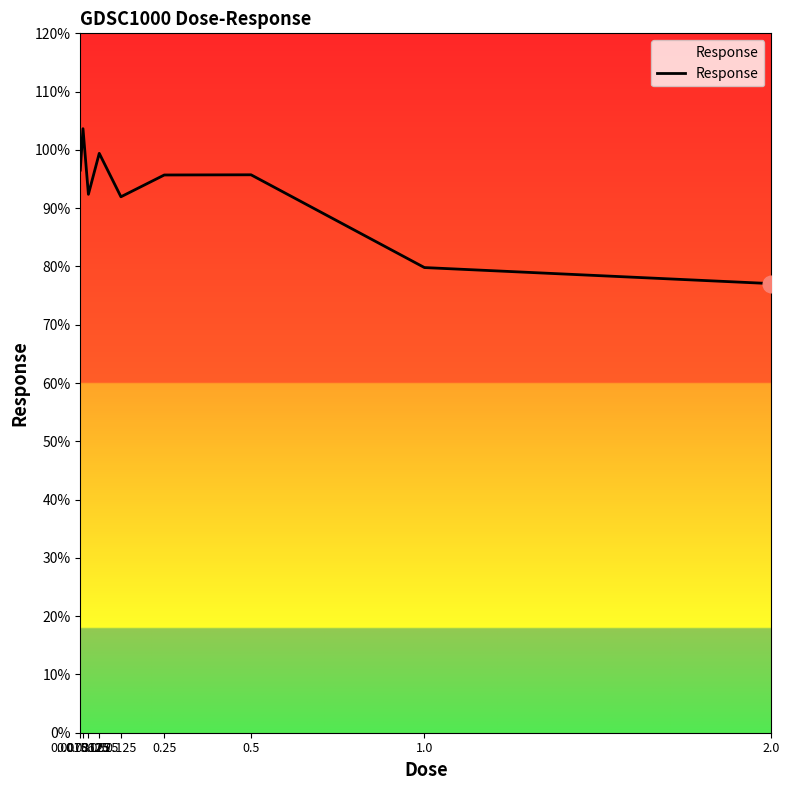

What is the difference between the maximum and minimum values?

26.6